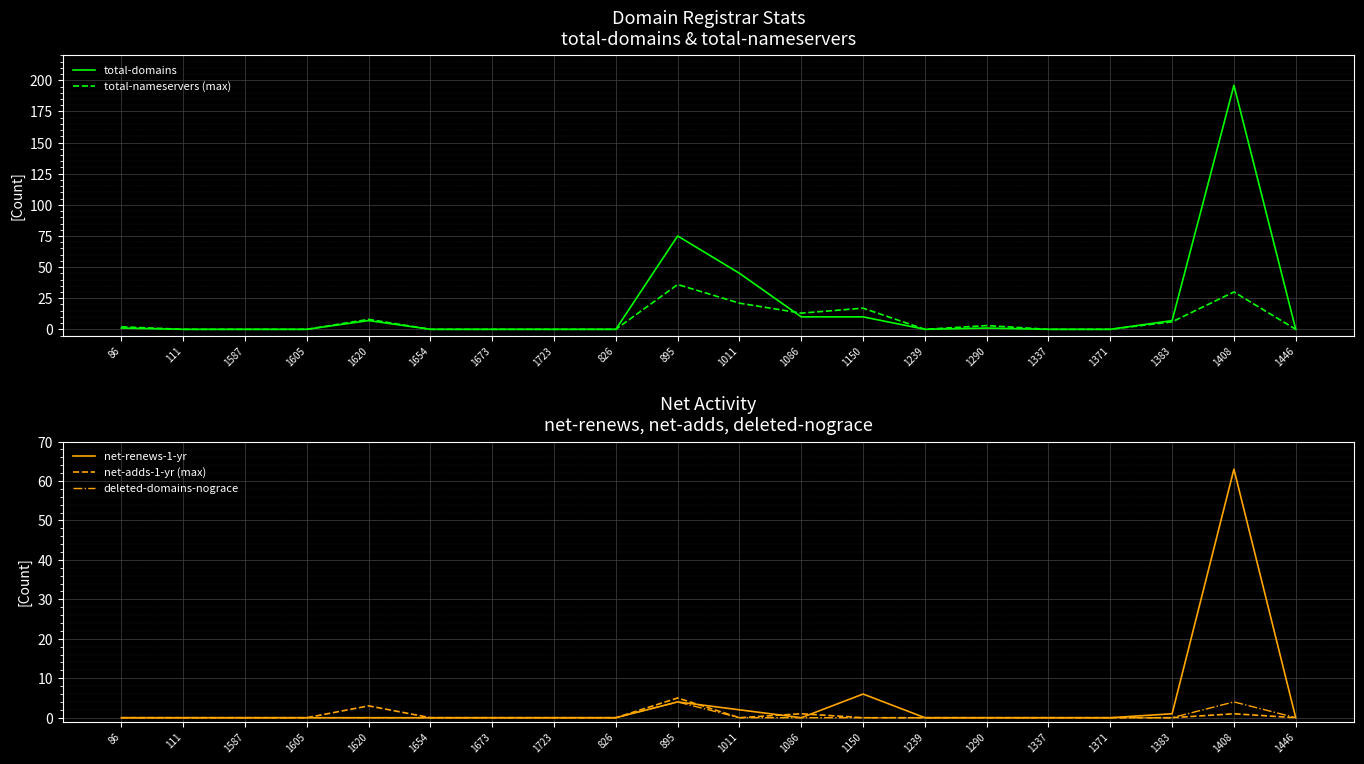

True or false: deleted-domains-nograce and total-nameservers (max) cross at least once.

False